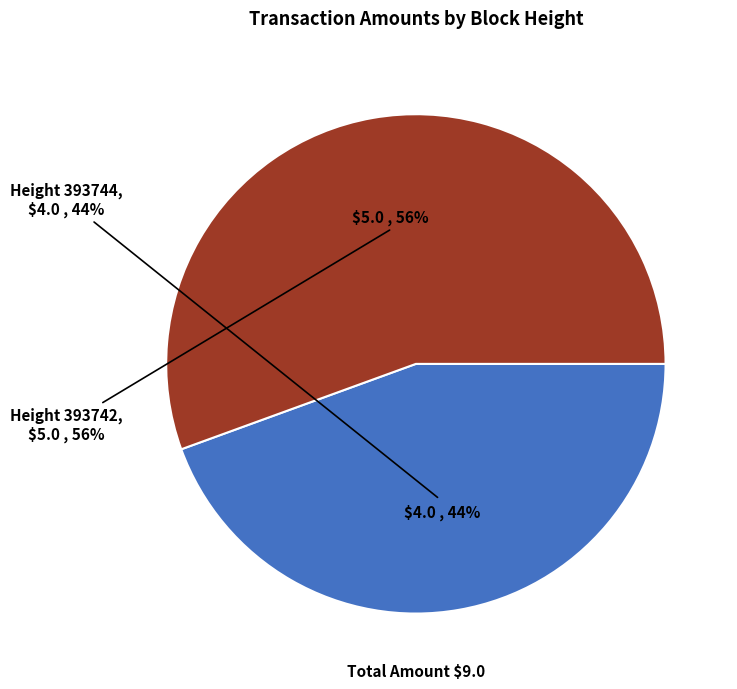

Is there a majority slice in this chart?

Yes